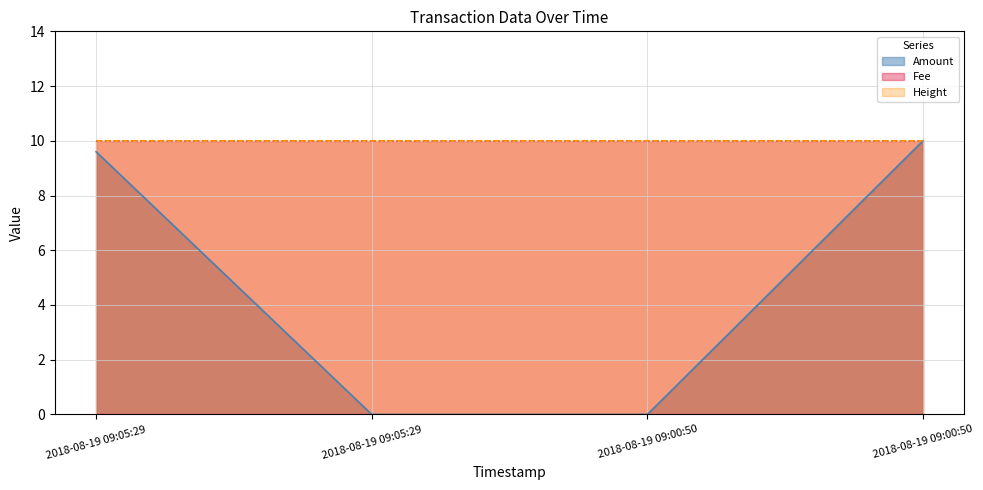

Rank the categories by Amount value from highest to lowest.

2018-08-19 09:00:50, 2018-08-19 09:05:29, 2018-08-19 09:05:29, 2018-08-19 09:00:50